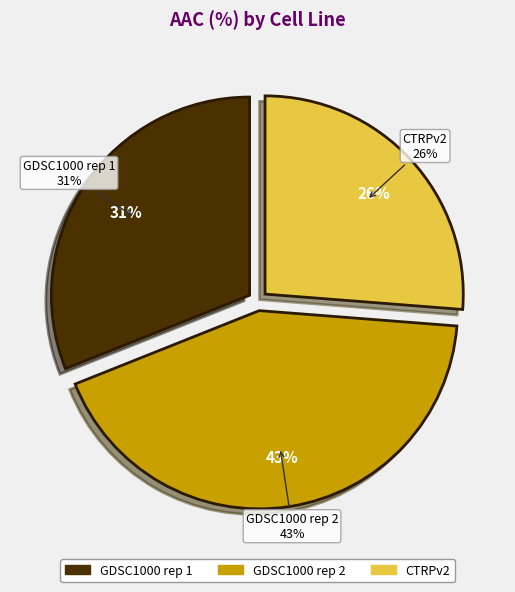

Rank the categories by value from highest to lowest.

GDSC1000 rep 2, GDSC1000 rep 1, CTRPv2